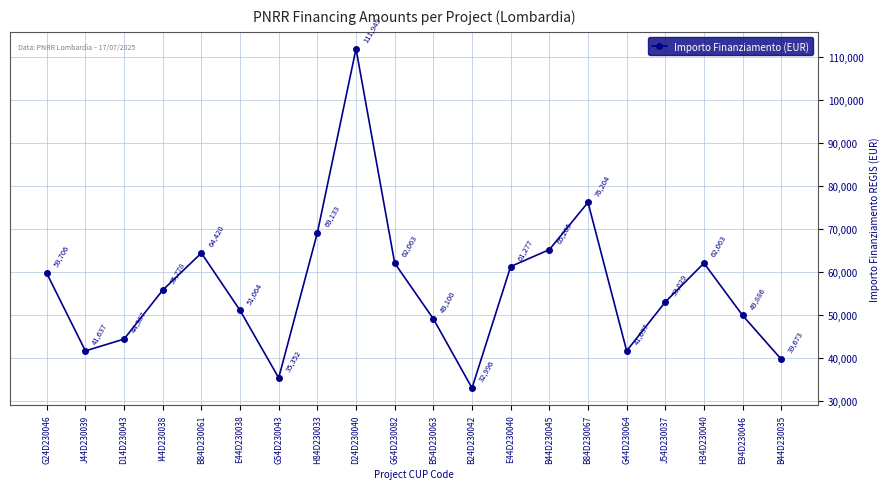

Between G64D230082 and B24D230042, which is larger?

G64D230082